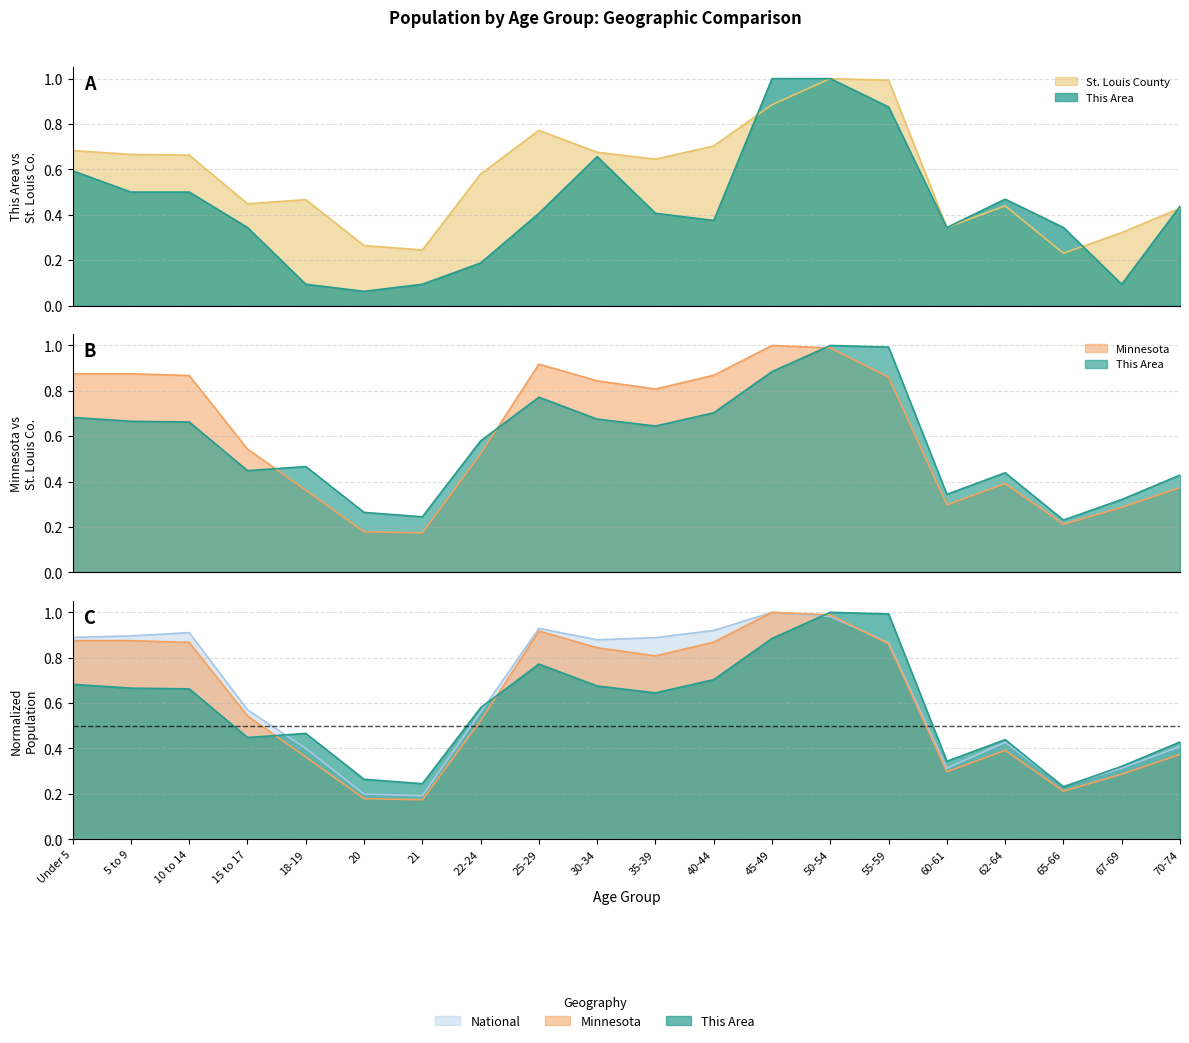

What is the smallest value displayed?

0.1